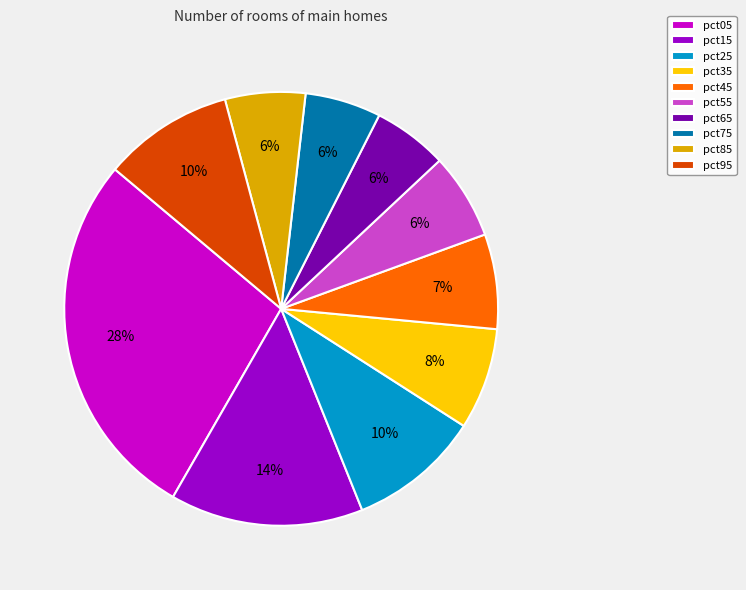

What percentage is the pct75 slice, to the nearest percent?

6%